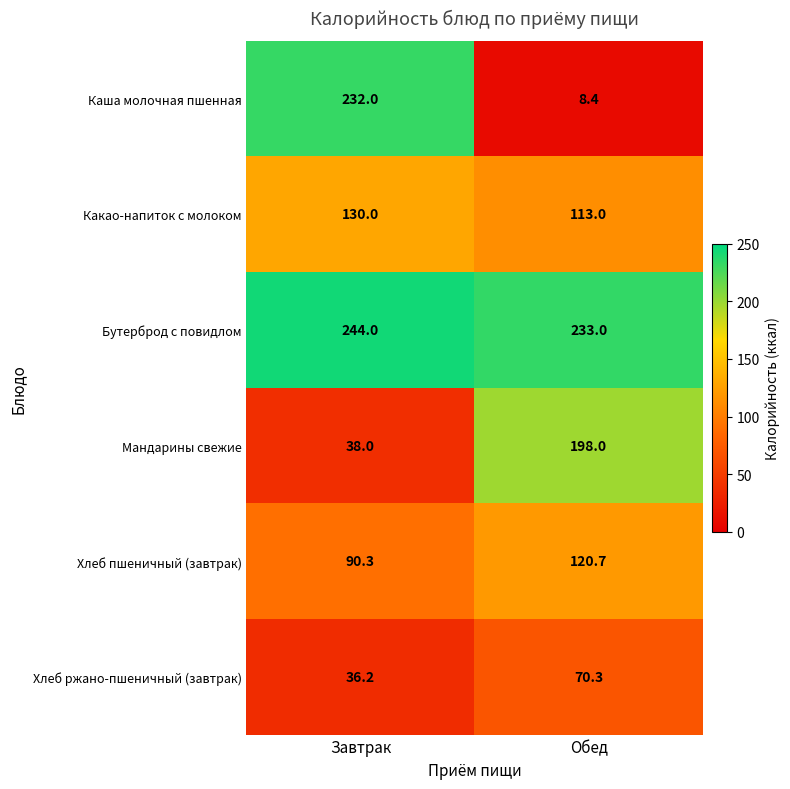

What value does the Какао-напиток с молоком series have at Обед?

113.0